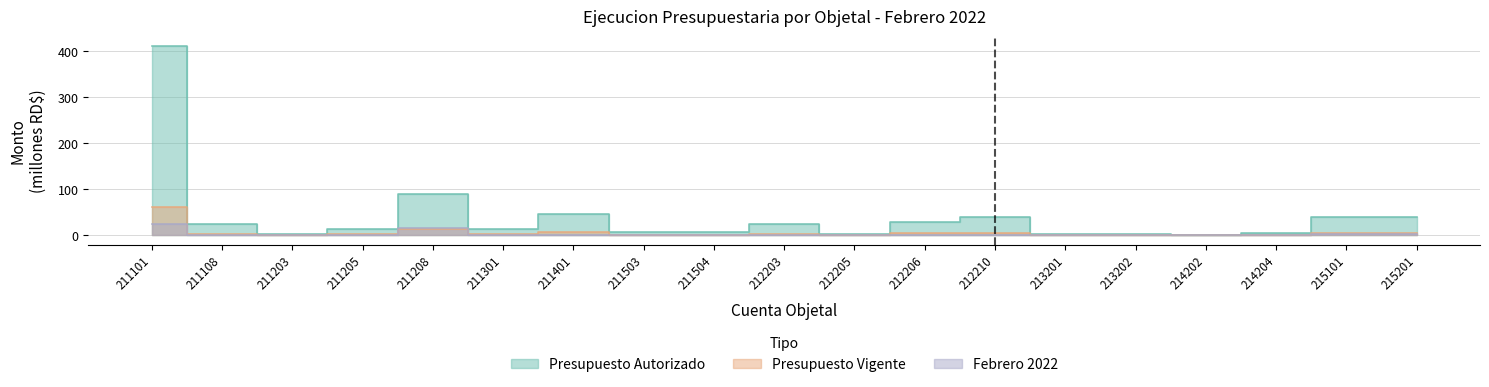

Which series has the largest total across all categories?

PRESUPUESTO AUTORIZADO